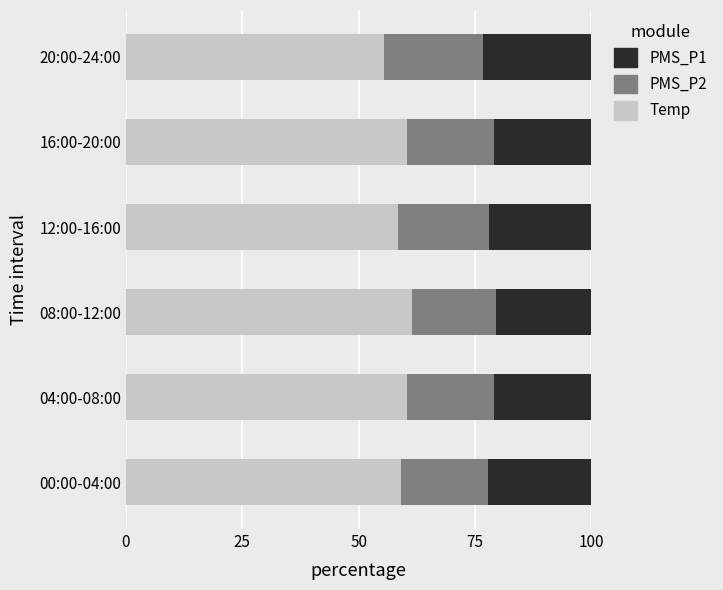

True or false: Temp has a value of 61.4 at 08:00-12:00.

True